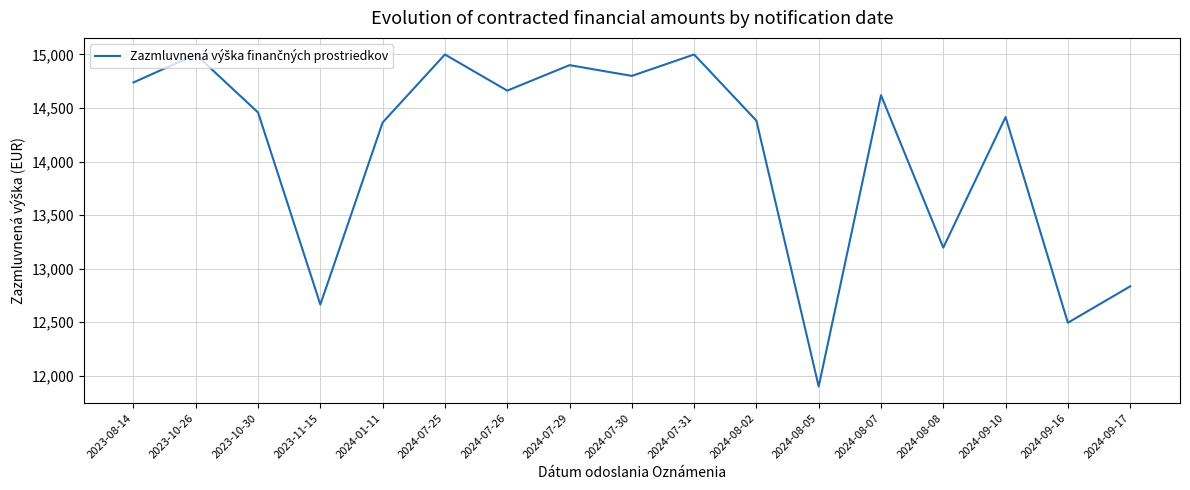

What is the ratio of the value at 2024-07-31 to the value at 2024-07-25?

1.0